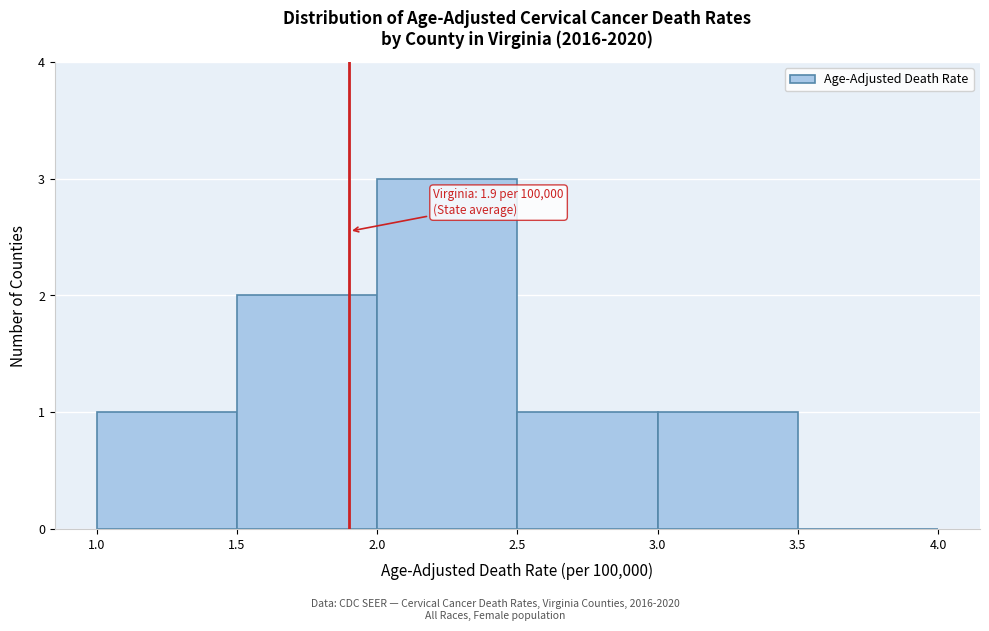

Which range on the x-axis has the tallest bar?

2.0 to 2.5